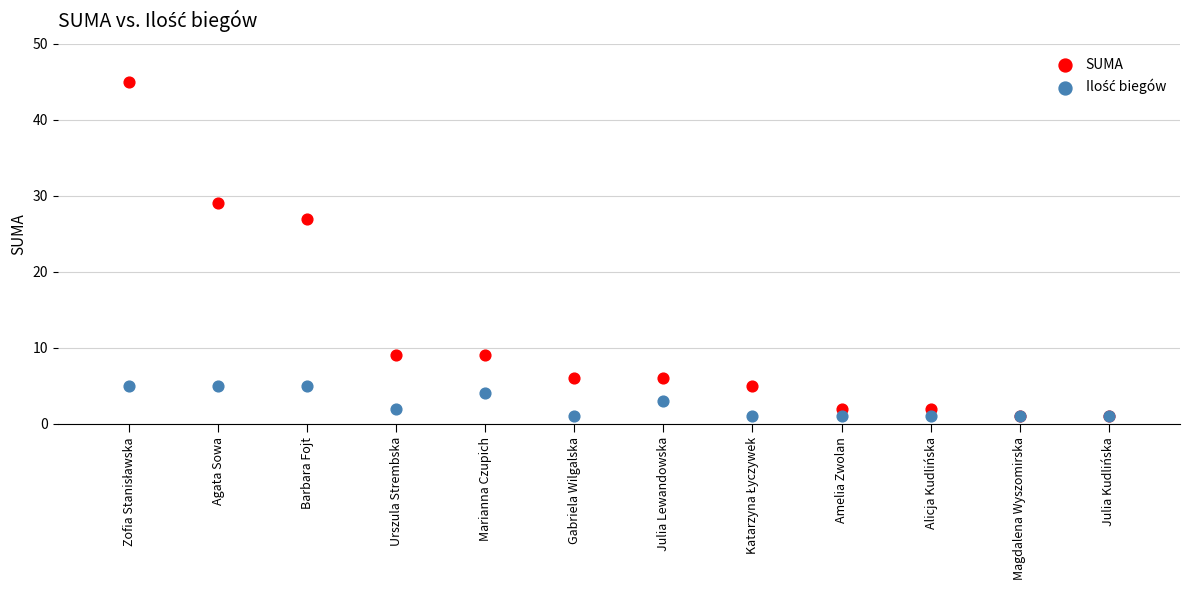

In the SUMA series, what Y value is closest to 23?

27